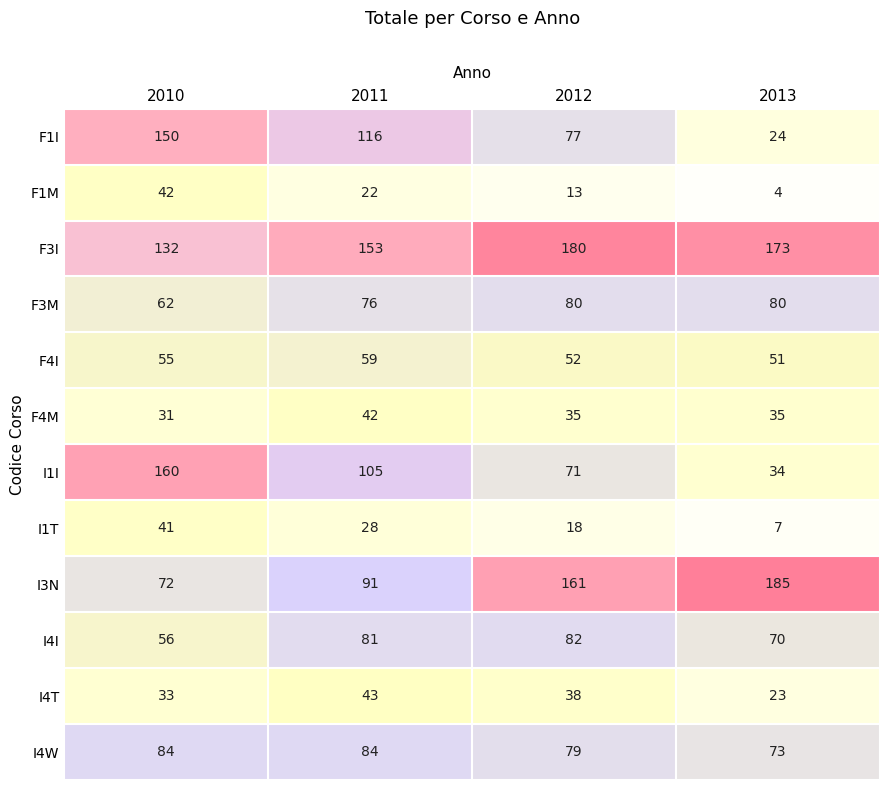

What is the spread (max minus min) of values at 2012?

167